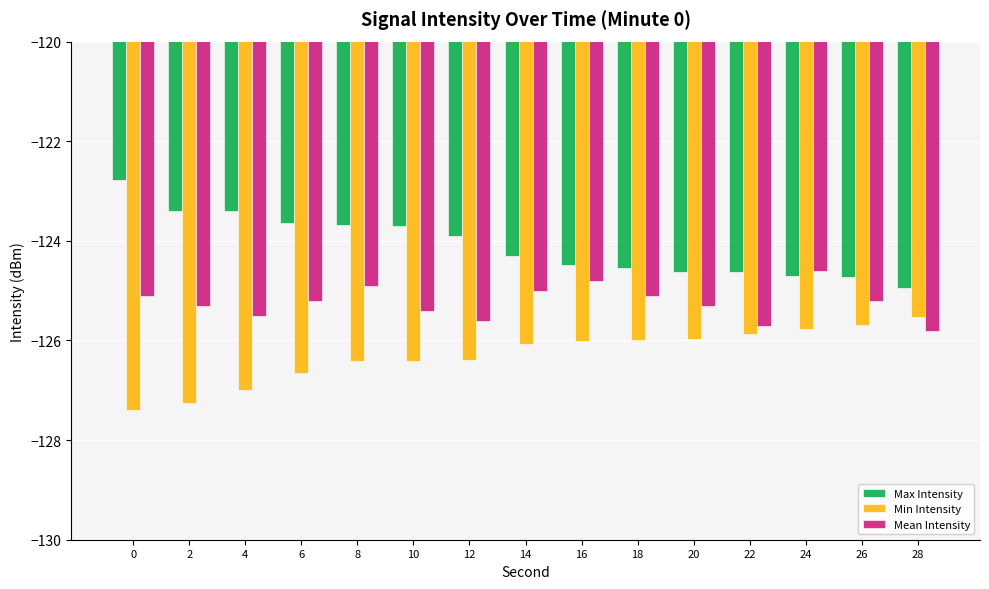

What is the spread (max minus min) of values at 26?

1.0